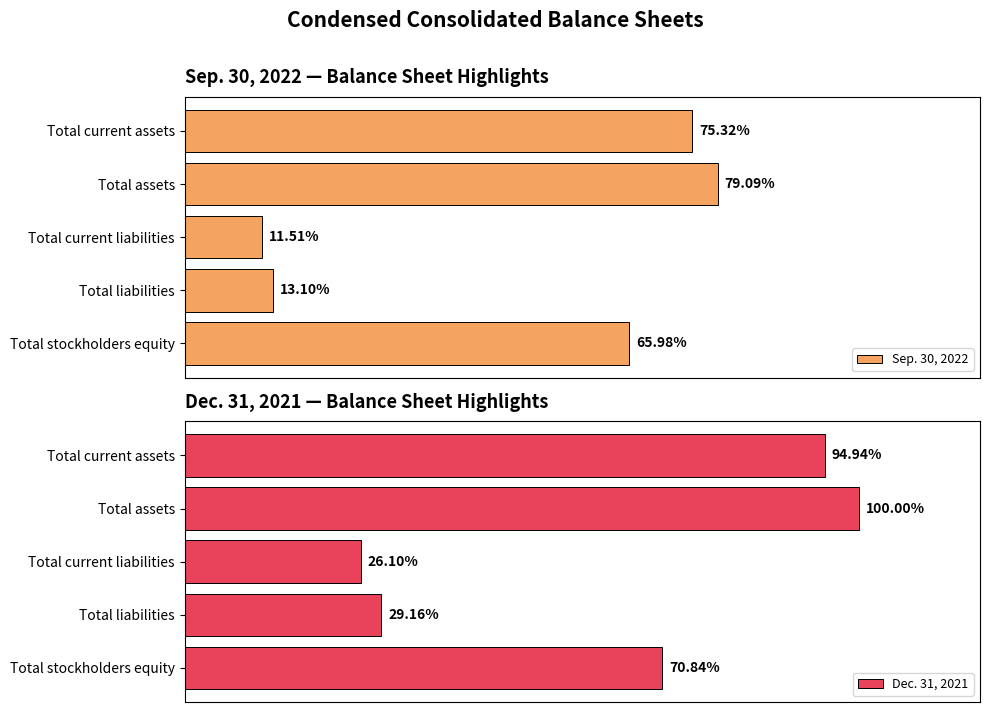

How many values in the Dec. 31, 2021 series are below 4244668?

2